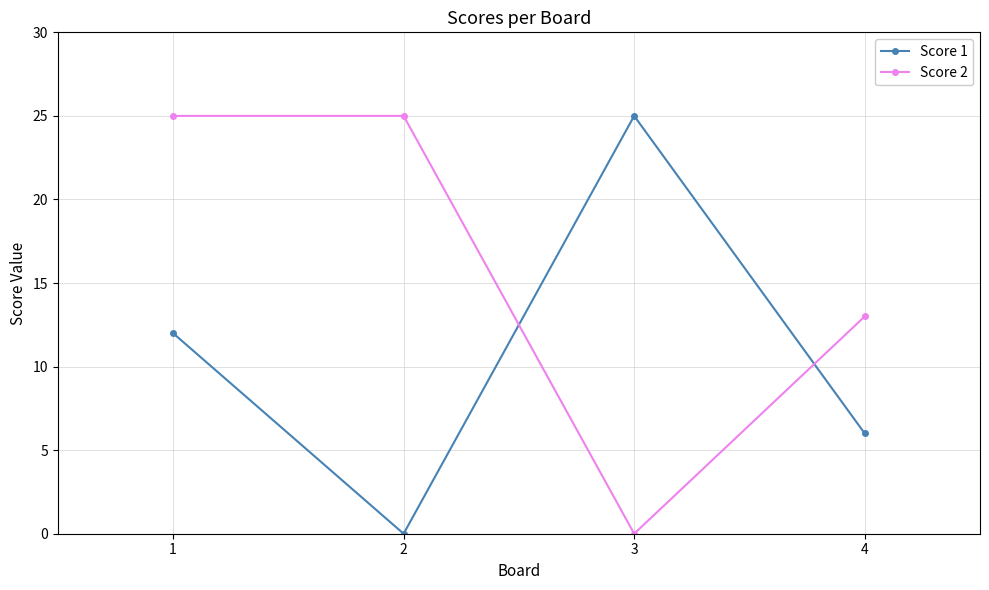

How many lines are shown in the chart?

2